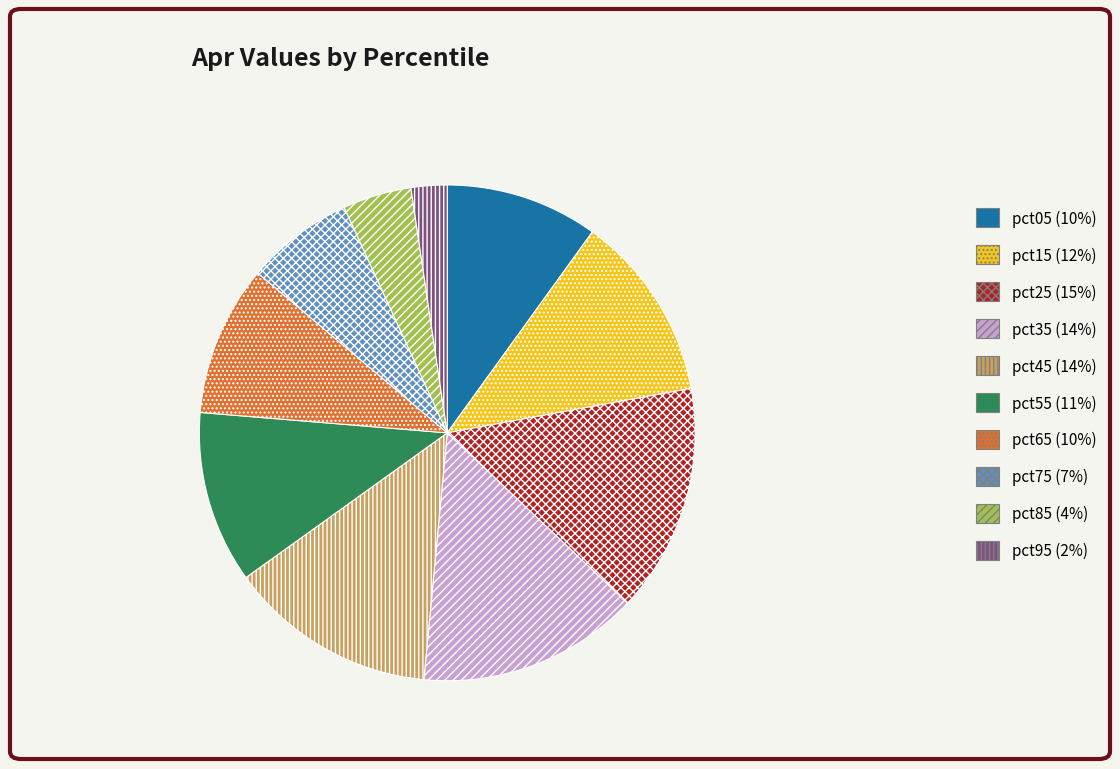

True or false: pct45 (14%) accounts for 14% of the total.

True